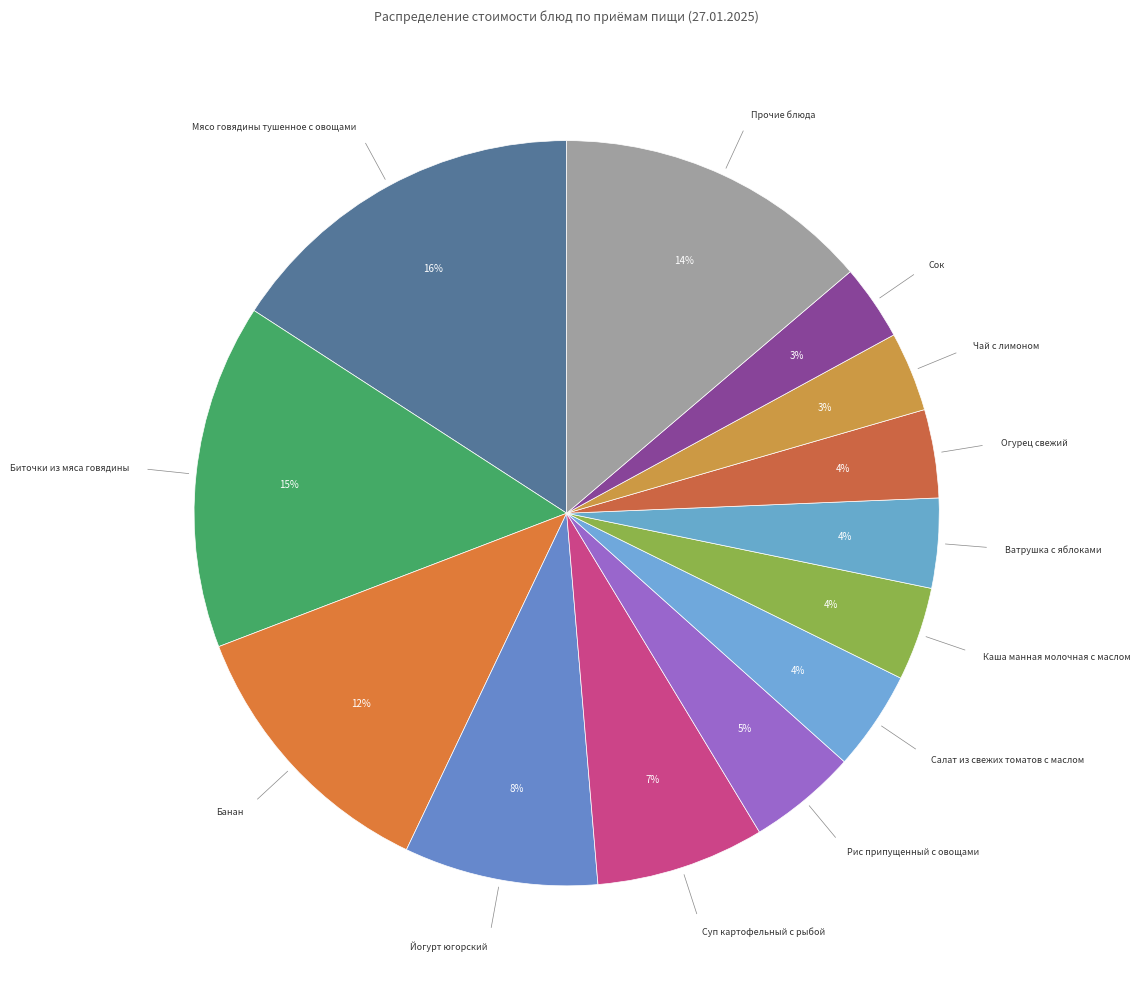

Count the number of slices in the pie.

13